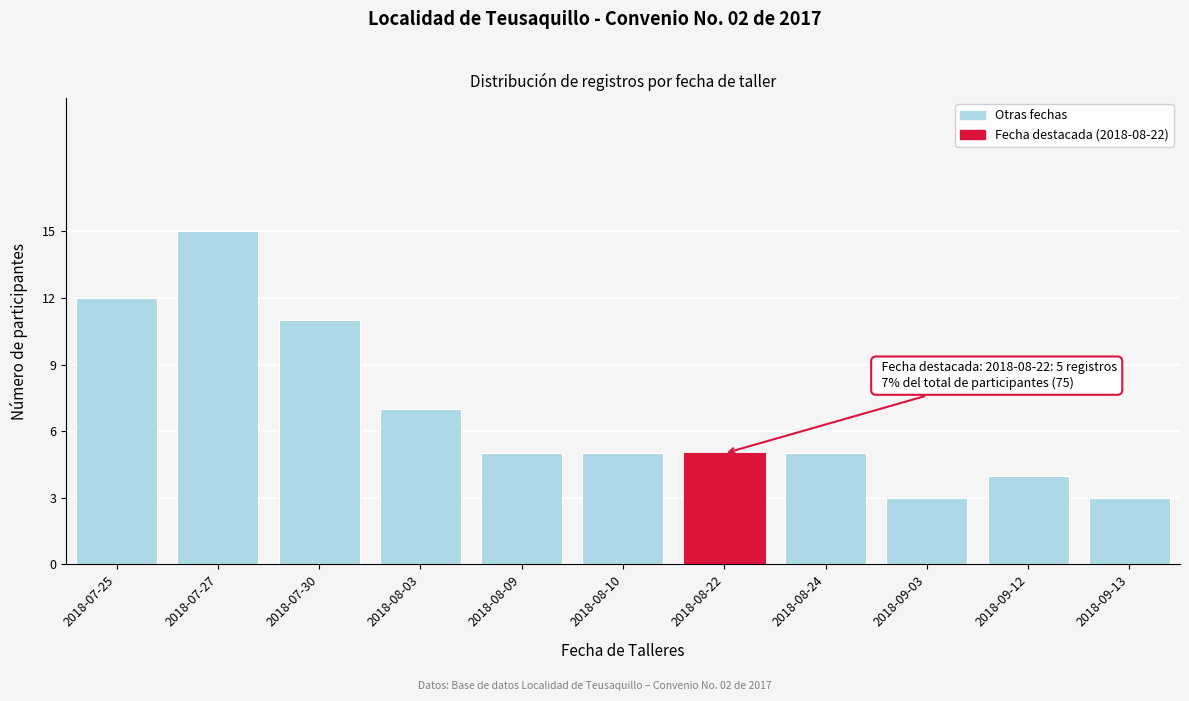

Reading left to right, extract all data points from this chart.

2018-07-25=12	2018-07-27=15	2018-07-30=11	2018-08-03=7	2018-08-09=5	2018-08-10=5	2018-08-22=5	2018-08-24=5	2018-09-03=3	2018-09-12=4	2018-09-13=3